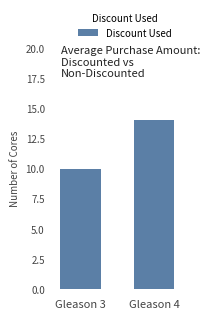

At which label is the value closest to 12?

Gleason 3